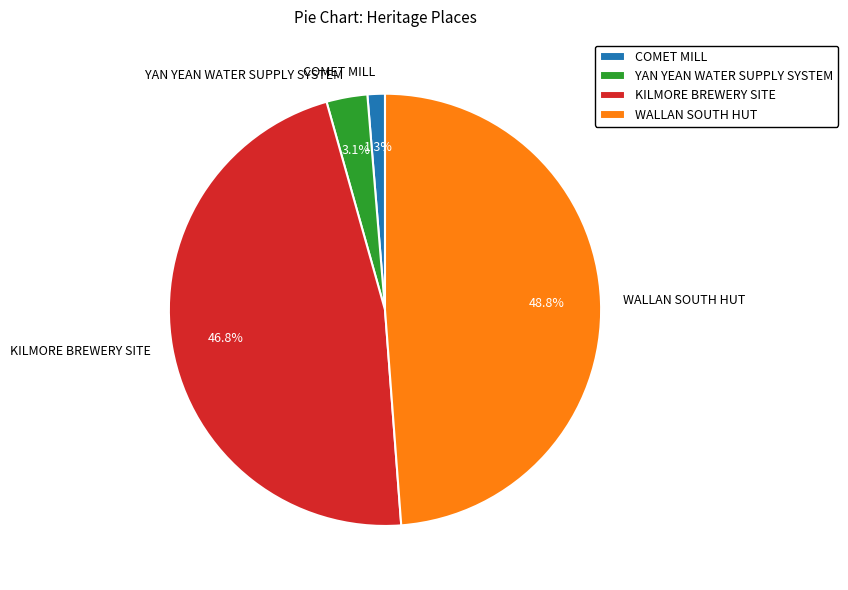

To the nearest percent, what is the difference between the YAN YEAN WATER SUPPLY SYSTEM and COMET MILL slice percentages?

2%